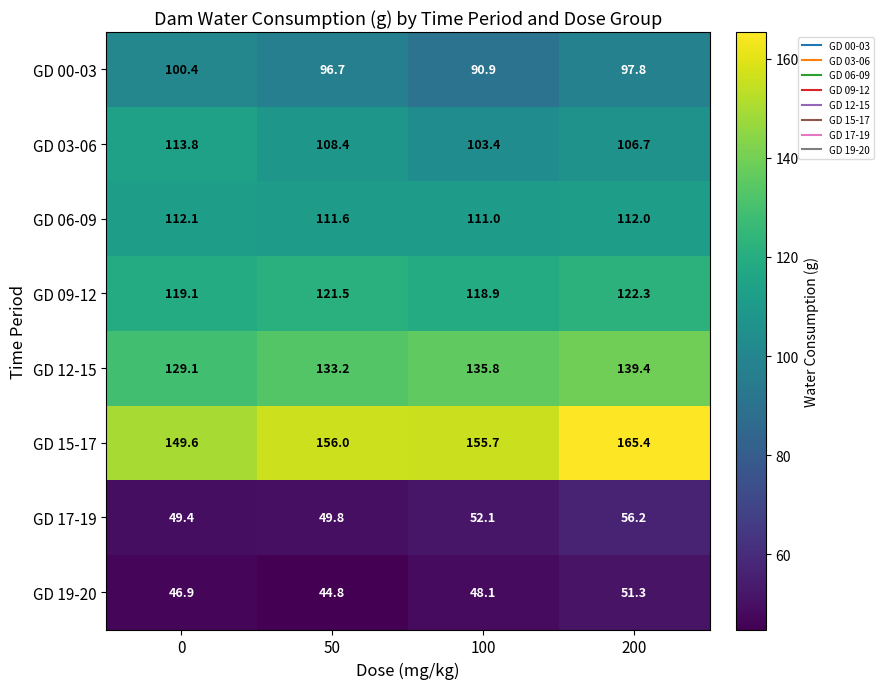

Rank the series at 200 from lowest to highest value.

GD 19-20, GD 17-19, GD 00-03, GD 03-06, GD 06-09, GD 09-12, GD 12-15, GD 15-17